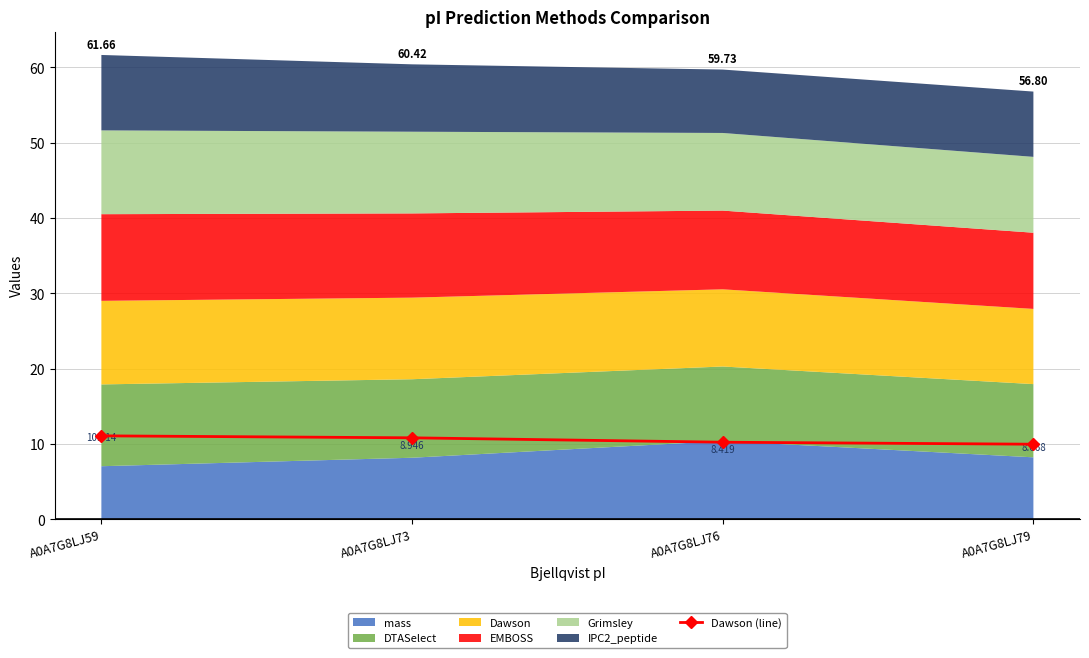

Which category has the lowest value across all series?

A0A7G8LJ79